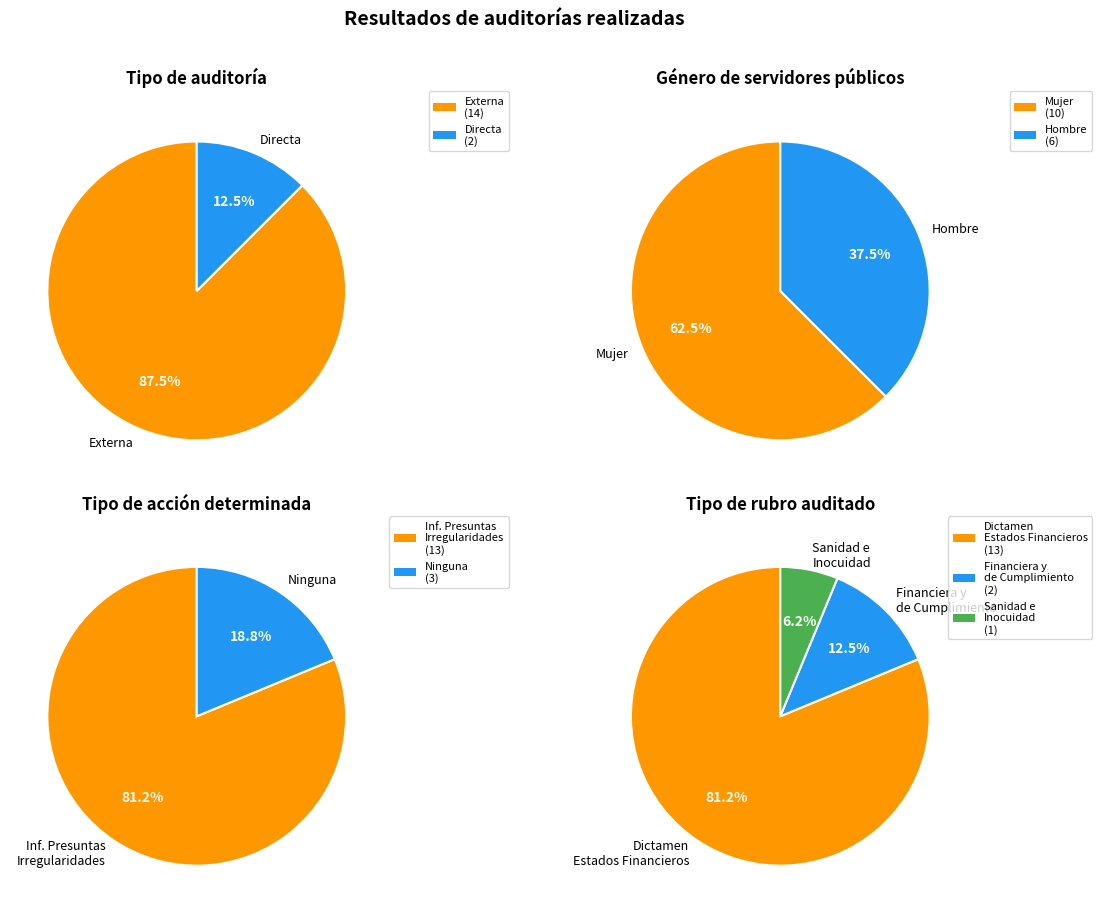

To the nearest percent, what is the average slice percentage?

50%